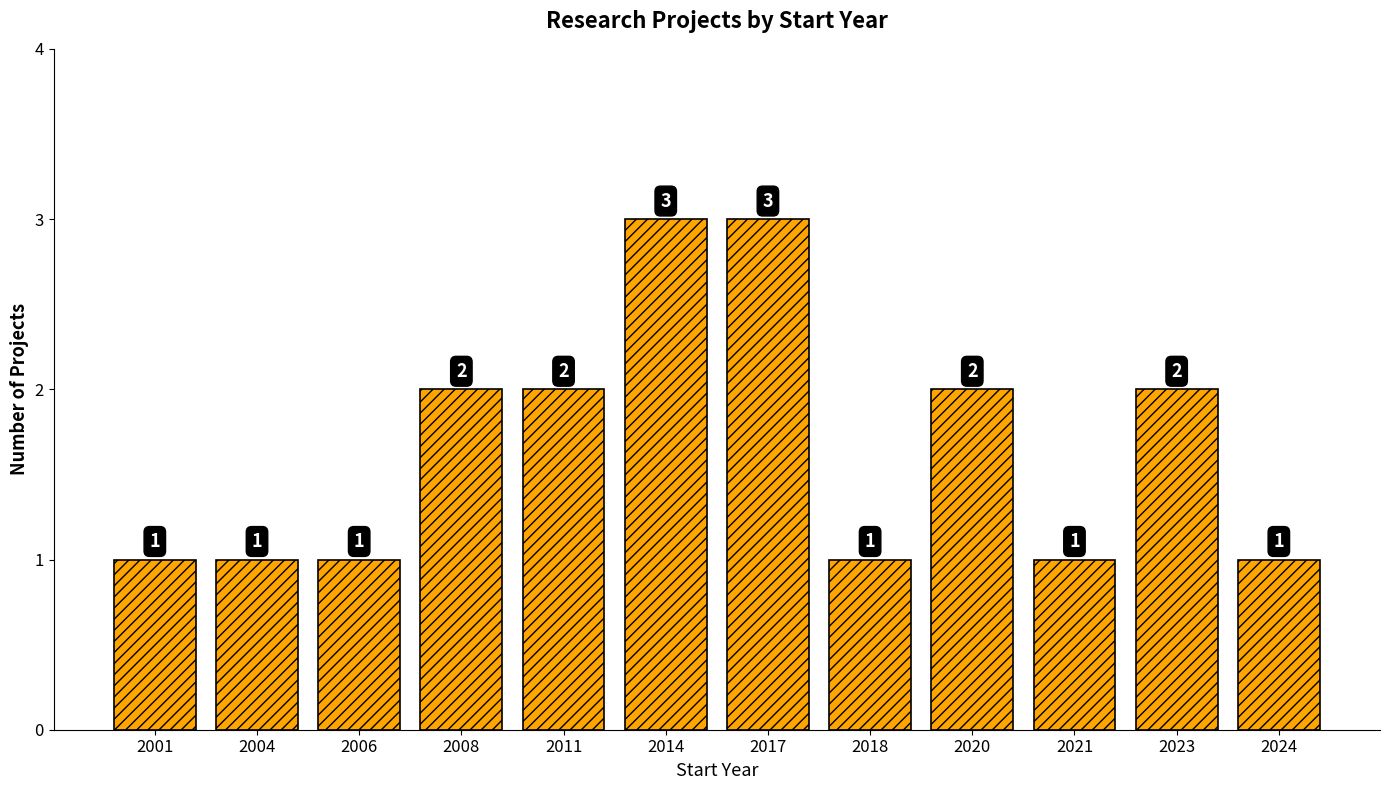

True or false: the data shows 1 at 2004.

True